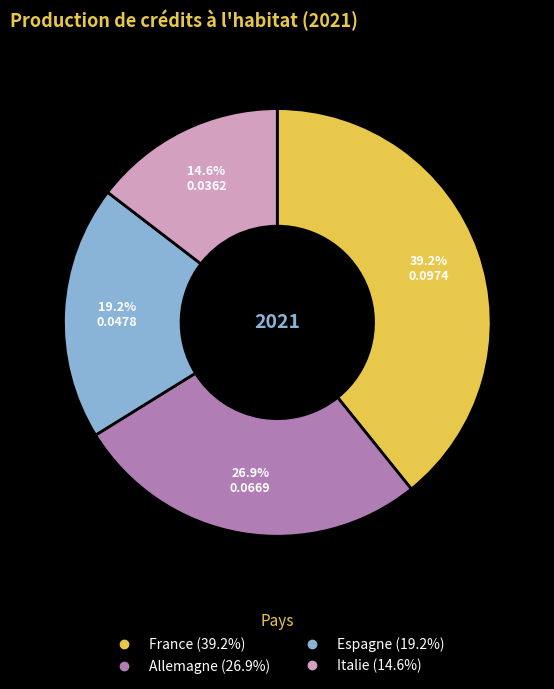

Does Italie represent more than half of the total?

No